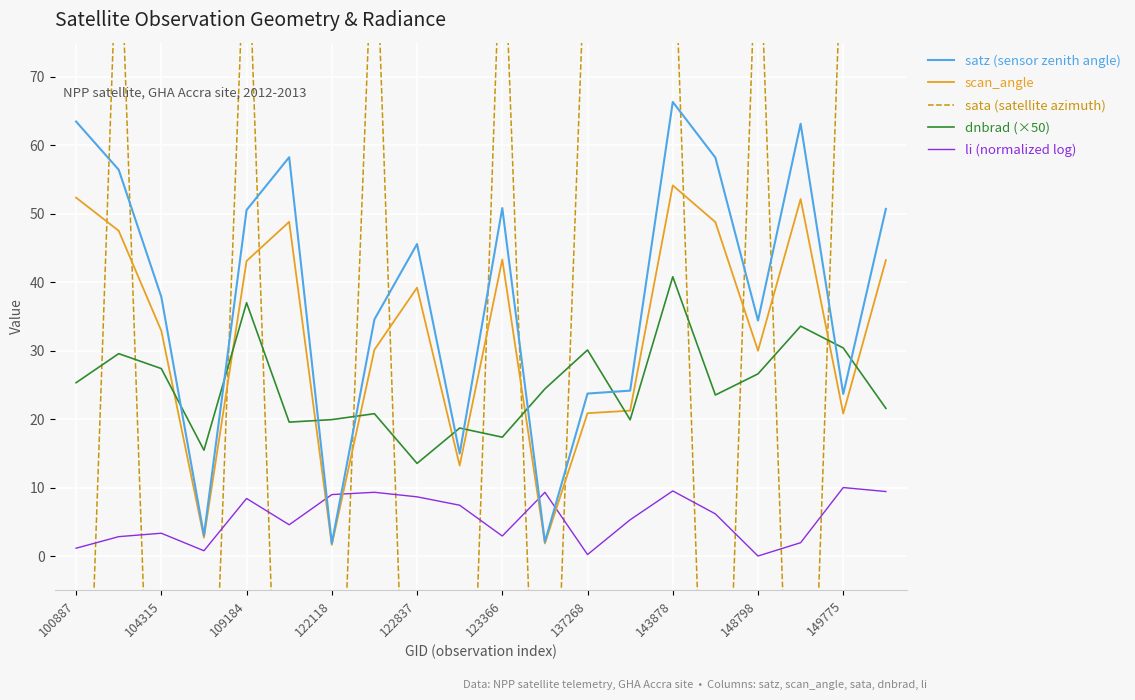

Which category has the highest value across all series?

19